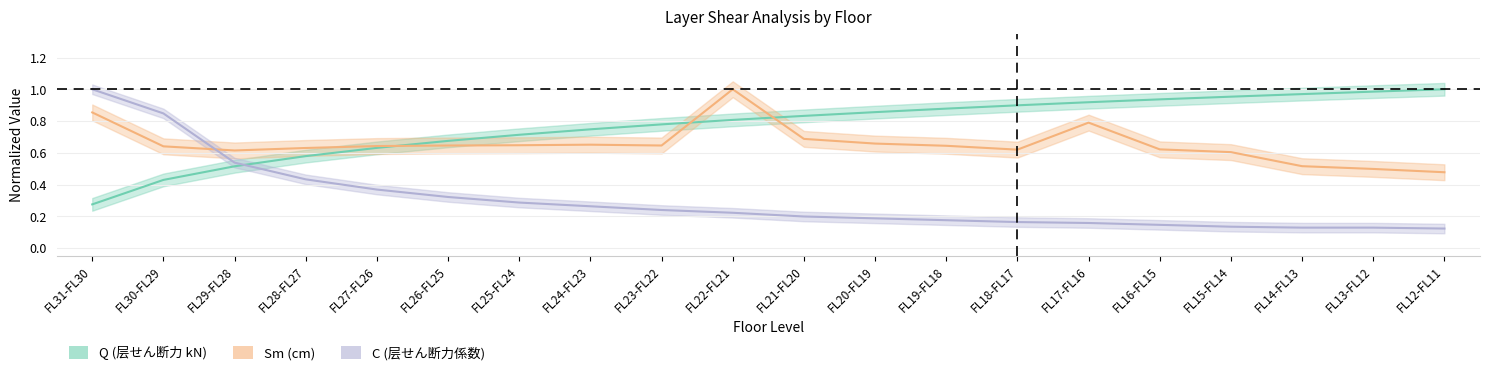

In Sm (cm), how many points are lower than both neighbors (excluding endpoints)?

3